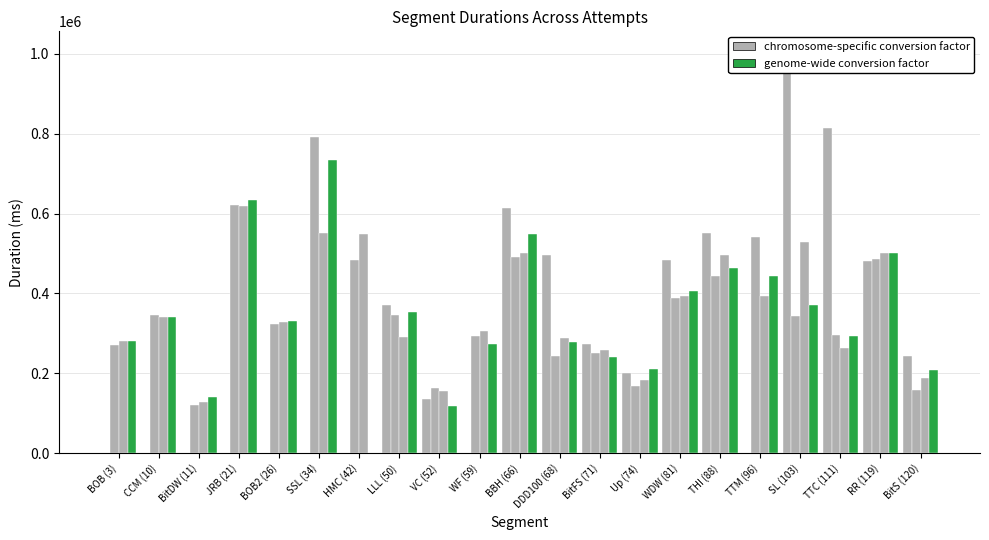

What position from the right is THI (88)?

6